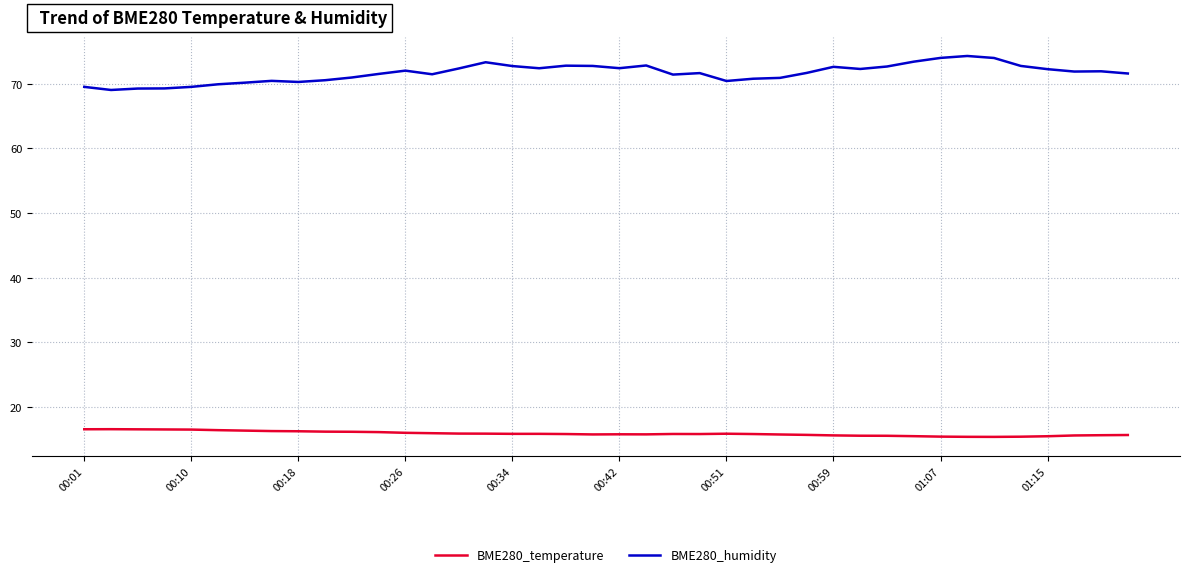

Which series has the largest range (max minus min)?

BME280_humidity